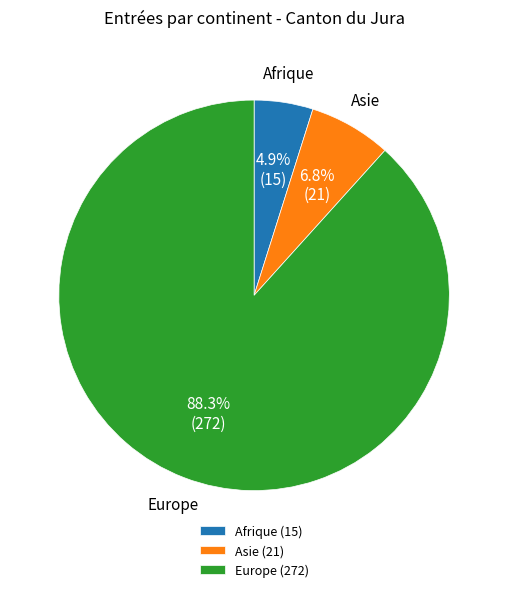

Which slice is the largest?

Europe (272)